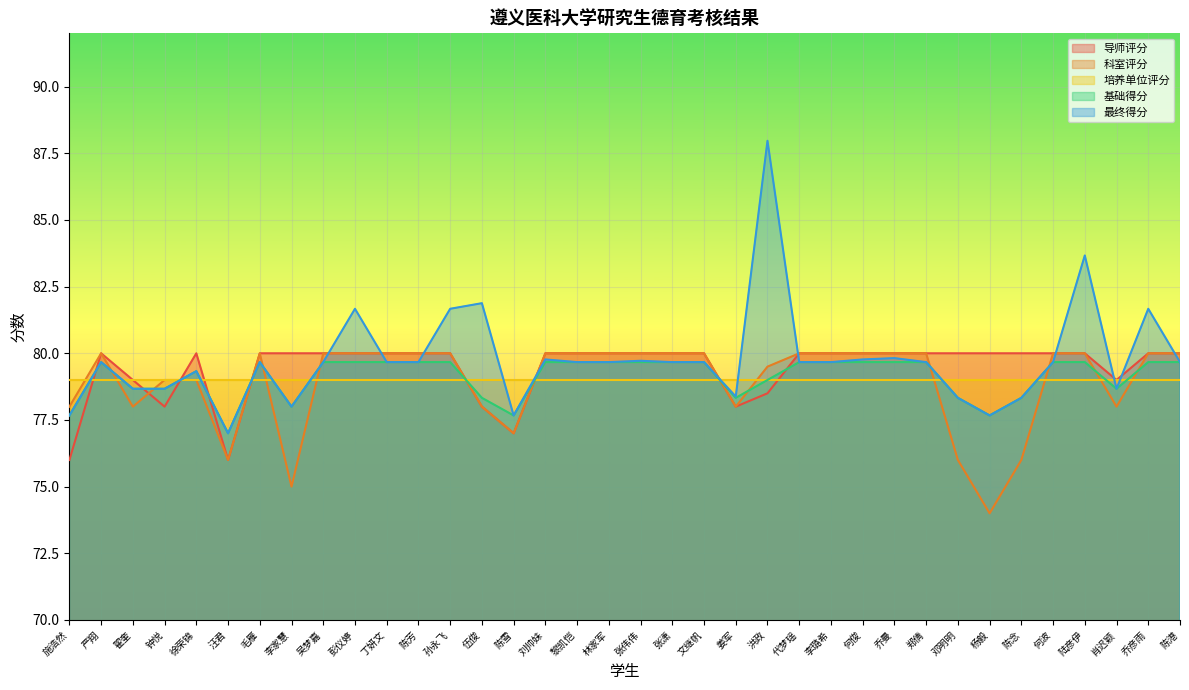

Read the 最终得分 value at 汪君.

77.0